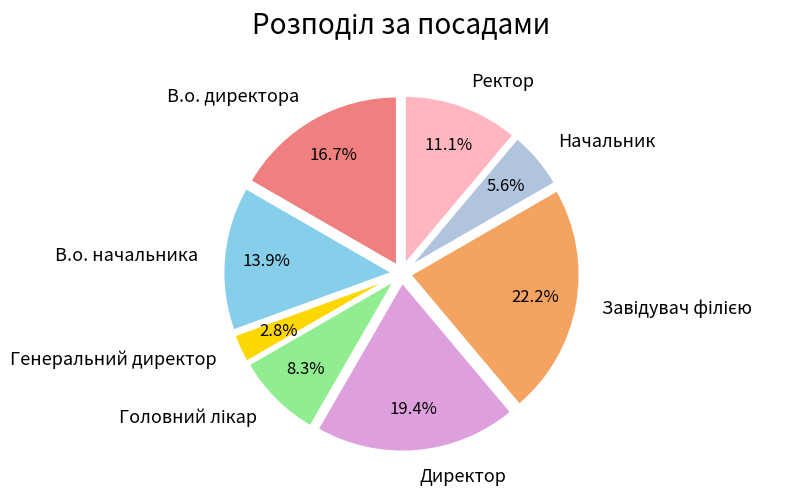

What is the smallest slice in the pie chart?

Генеральний директор